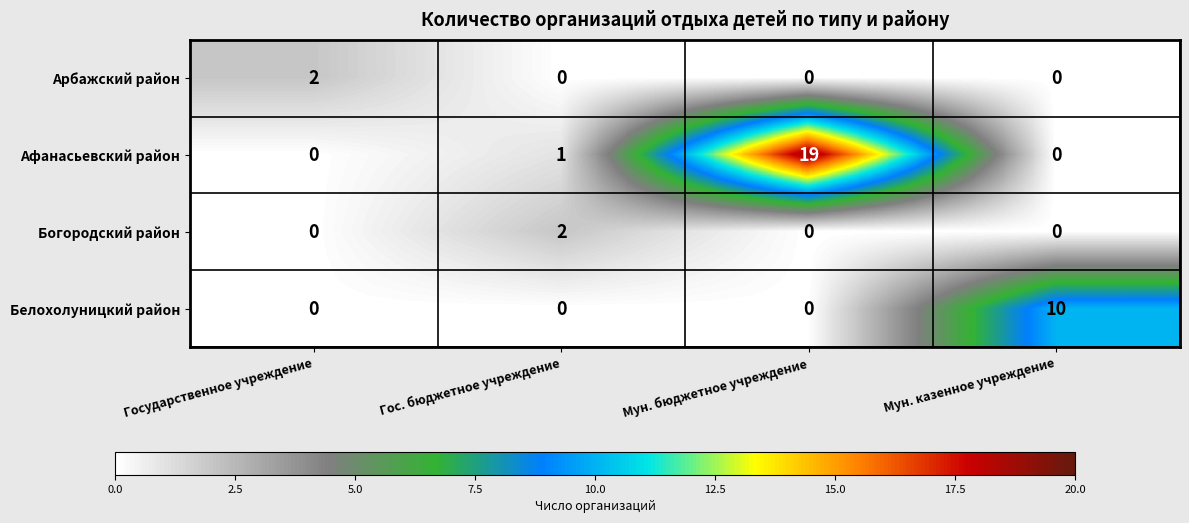

The Богородский район series shows 0 at Мун. казенное учреждение. True or false?

True